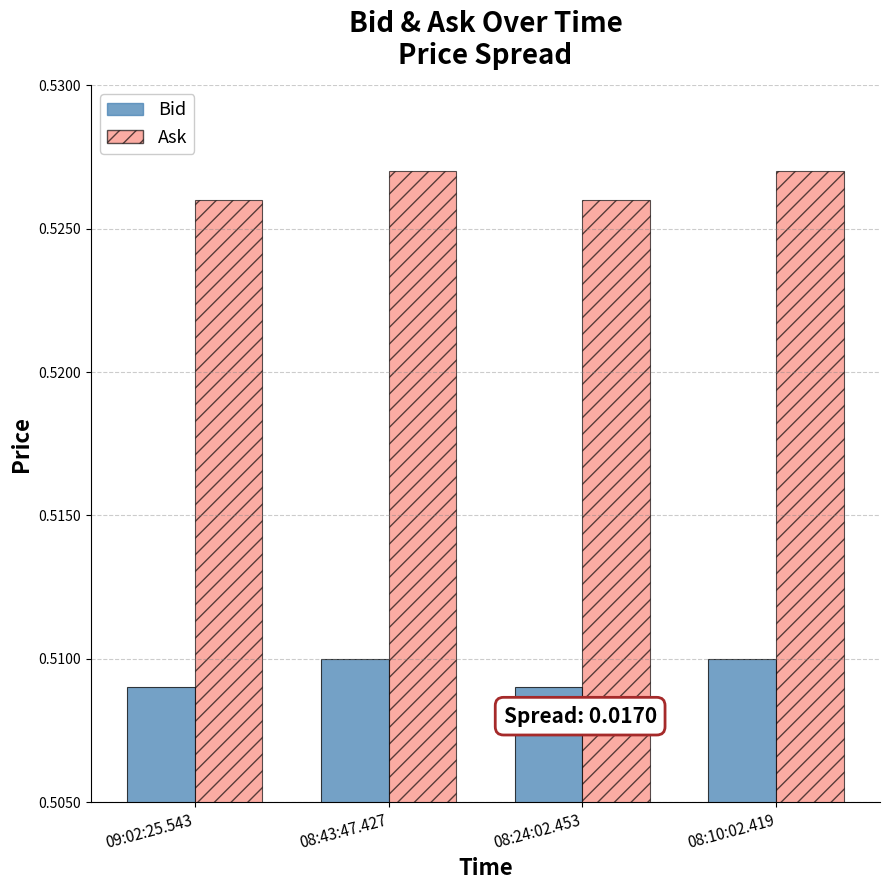

Is it true that Bid equals 0.8 at 09:02:25.543?

False